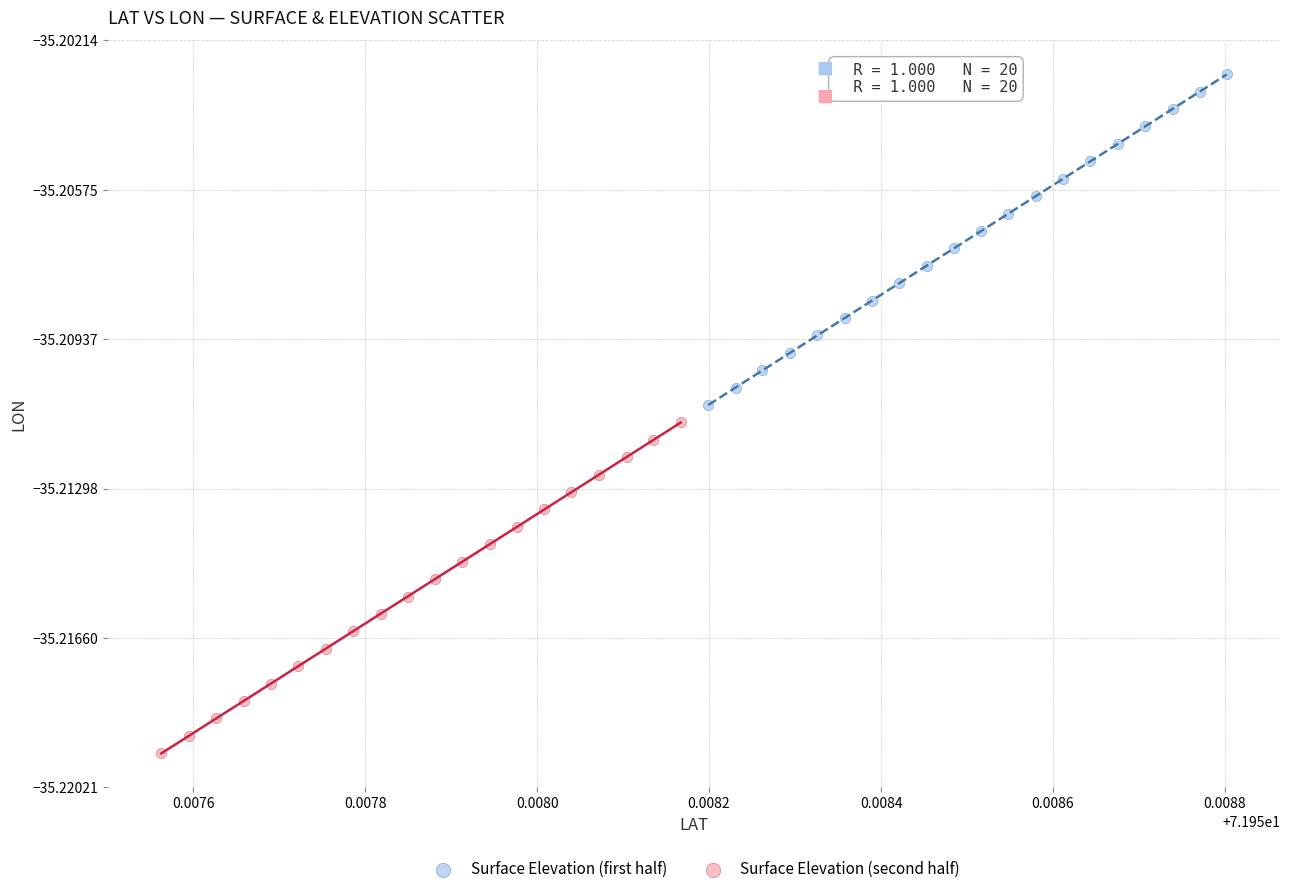

Which series has the widest spread of Y values?

Surface Elevation (first half)